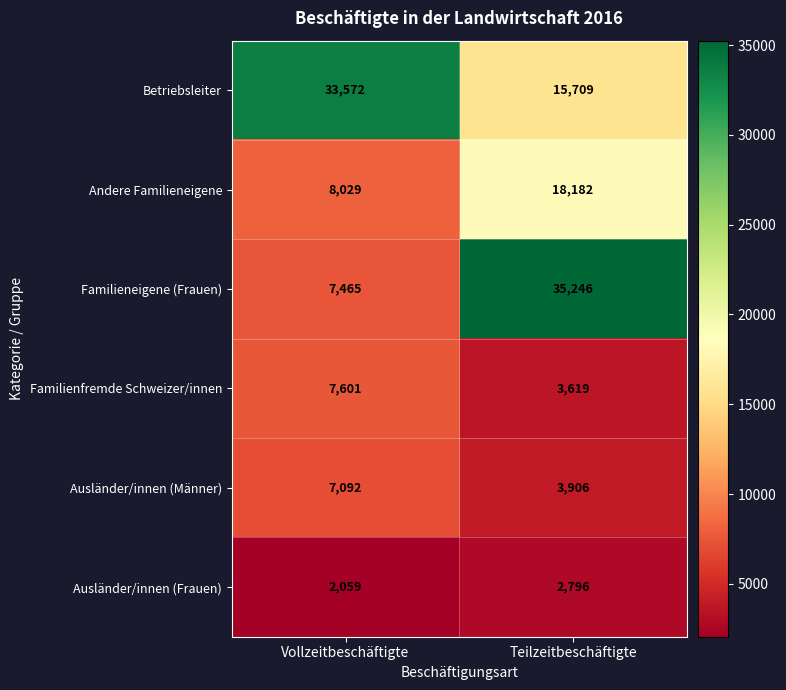

Which series has the largest total across all categories?

Betriebsleiter